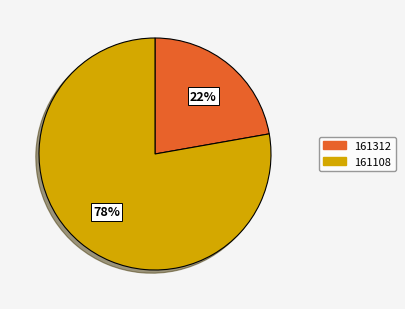

Which has a higher value, 161108 or 161312?

161108